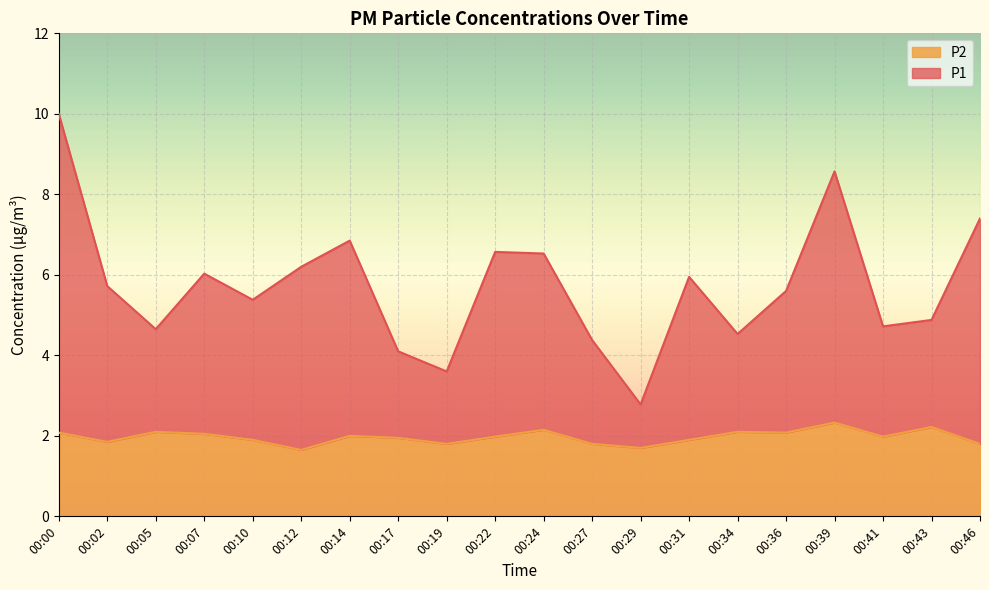

True or false: P1 has a value of 4.7 at 00:41.

True